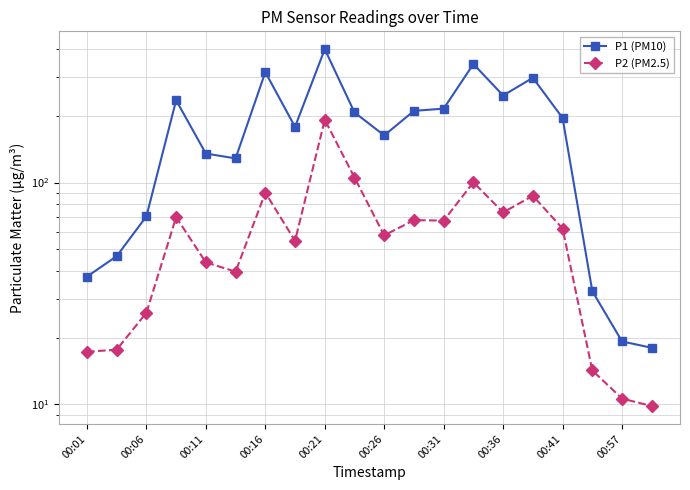

The value of P2 (PM2.5) at 00:11 is 19.1. True or false?

False